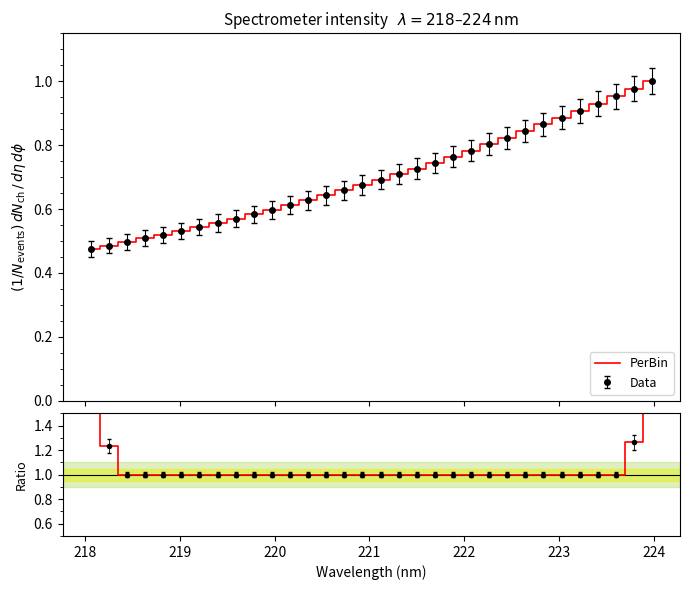

True or false: PerBin and Norm/Mean cross at least once.

False